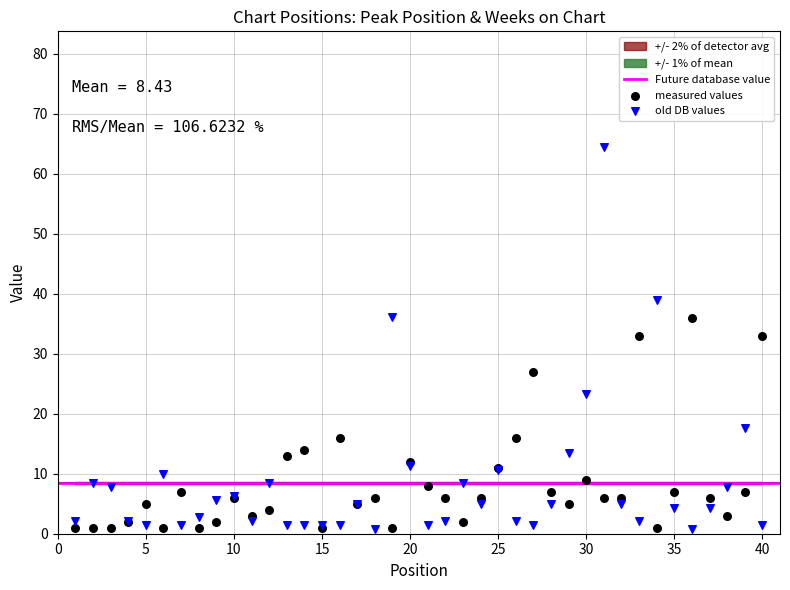

Which series reaches the maximum Y coordinate?

old DB values